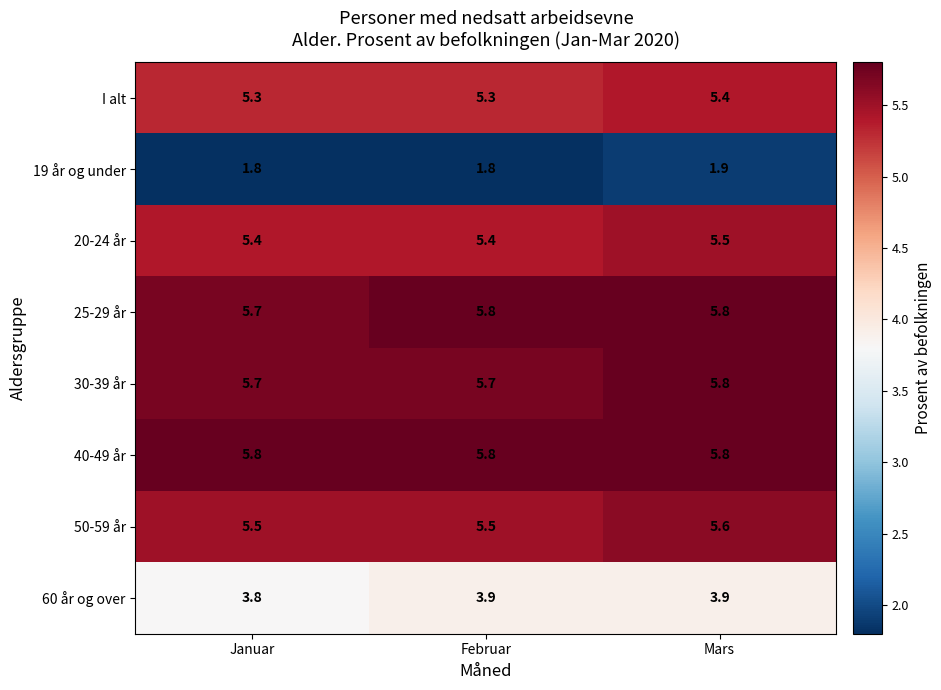

What is the sum of all 60 år og over values?

11.6